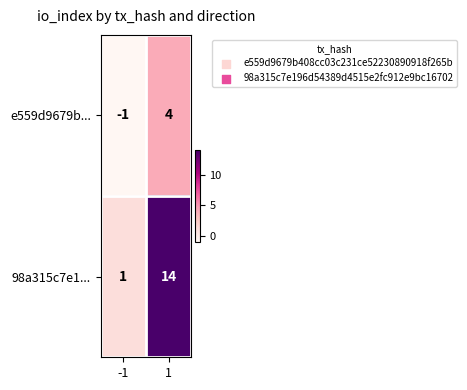

How many categories are shown in the chart?

2